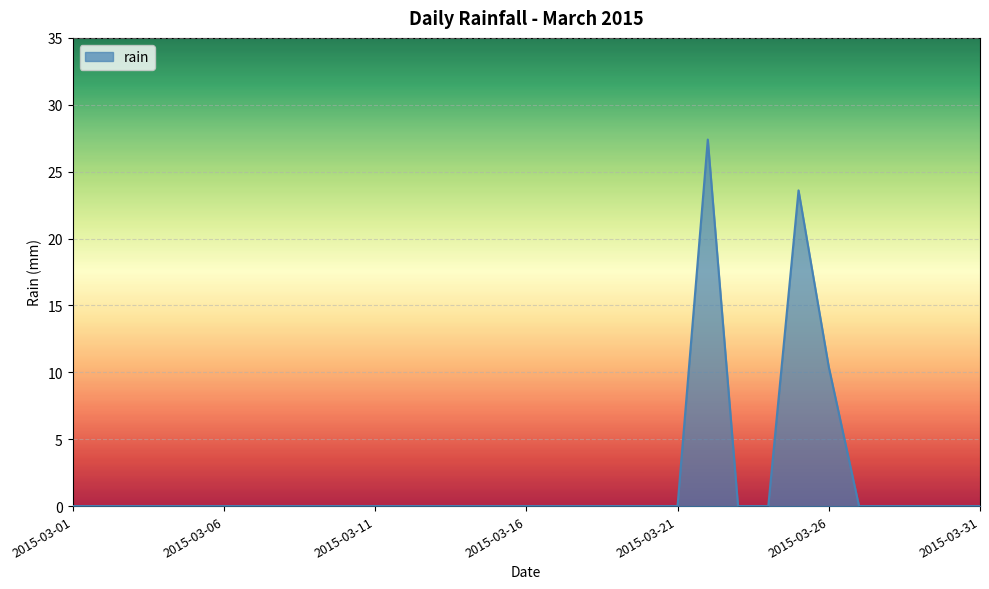

What is the greatest value displayed?

27.4